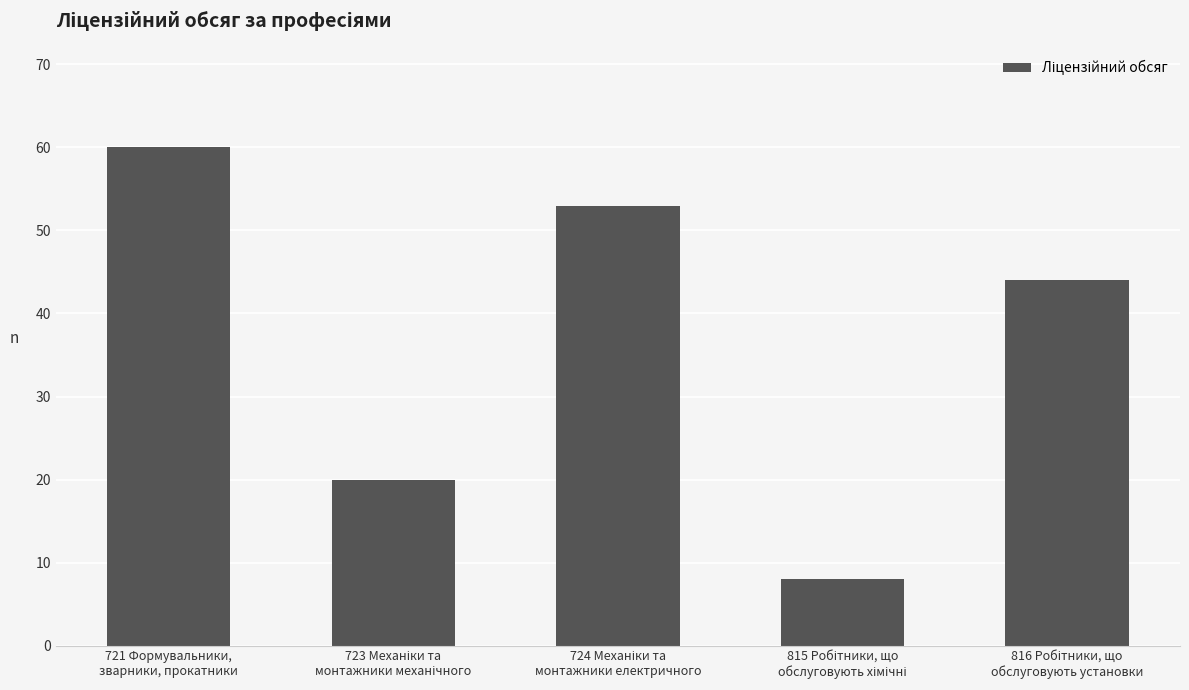

Where does the data first go above 44?

721 Формувальники,
зварники, прокатники